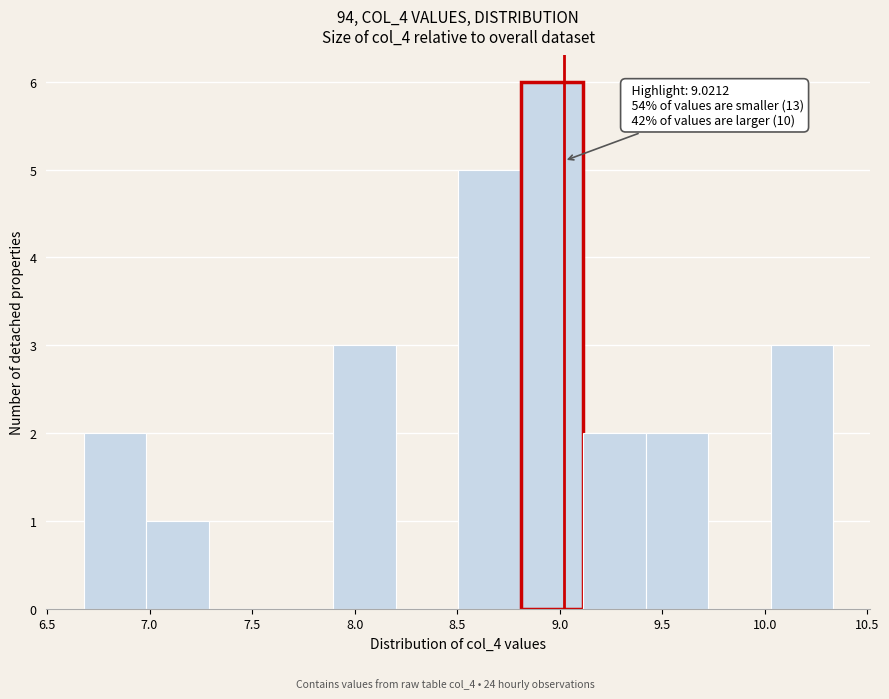

Over which range of the x-axis is the bar tallest?

8.80 to 9.10